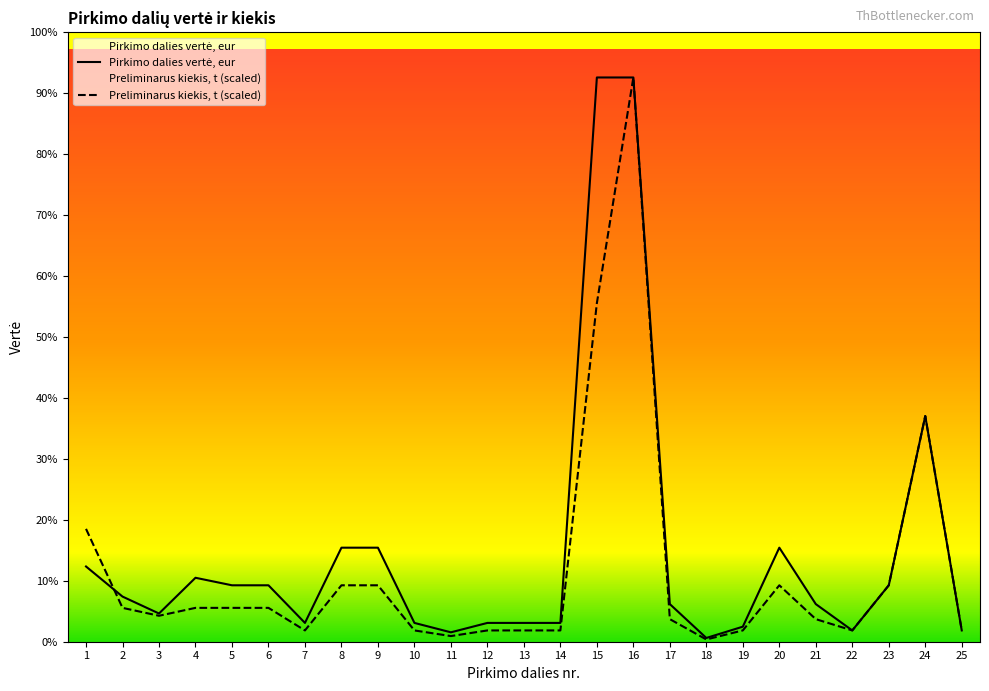

Does the chart display data point markers on the line(s)?

No